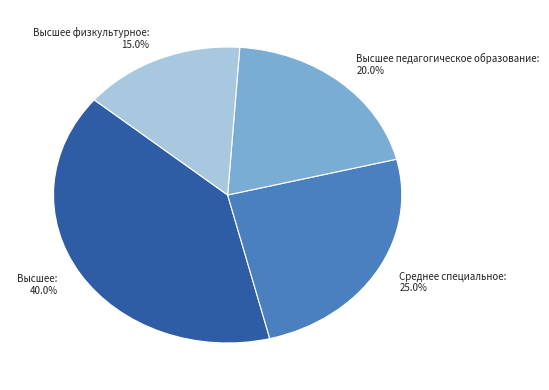

What is the smallest slice in the pie chart?

Высшее физкультурное